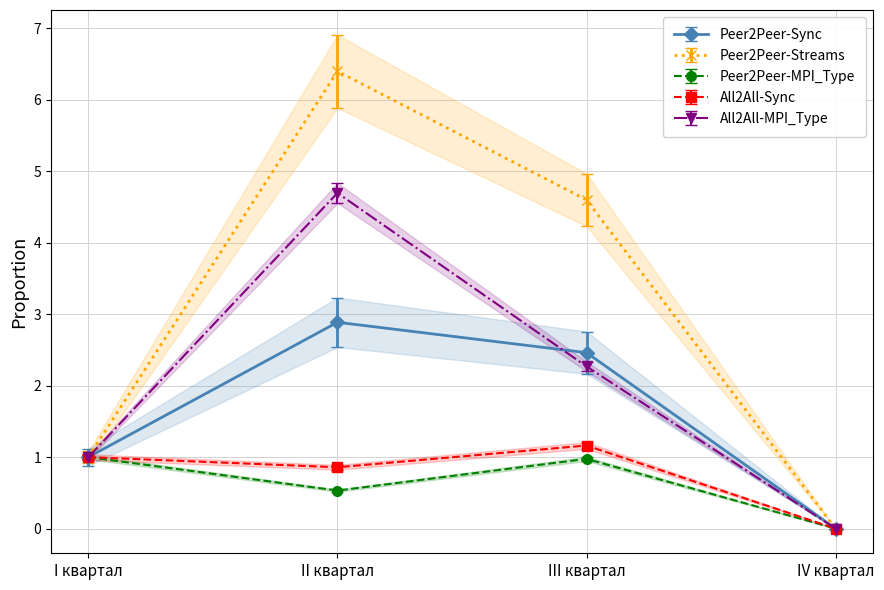

True or false: All2All-MPI_Type and All2All-Sync cross at least once.

False